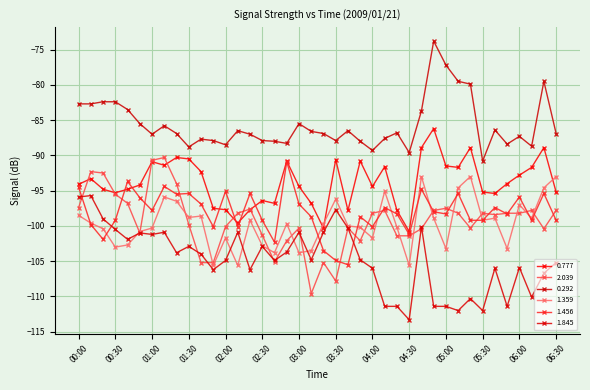

What is the minimum value for 1.845?

-113.3